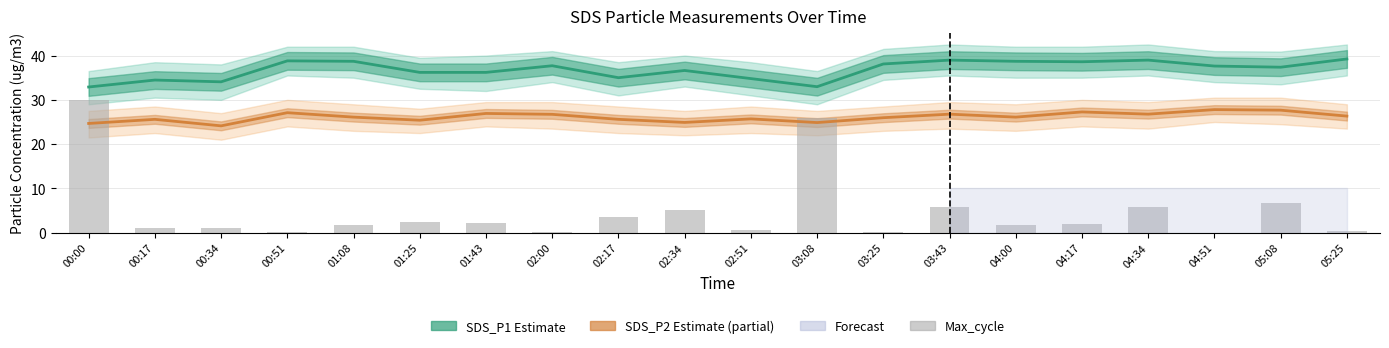

At which label does SDS_P2 Estimate (partial) reach its peak?

04:51